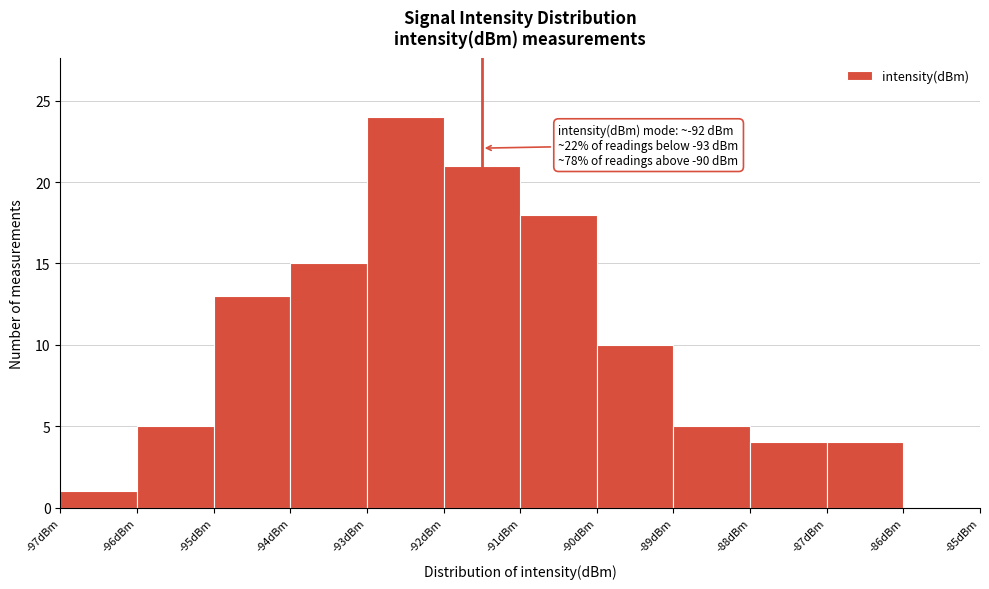

Which range on the x-axis has the tallest bar?

-93 to -92